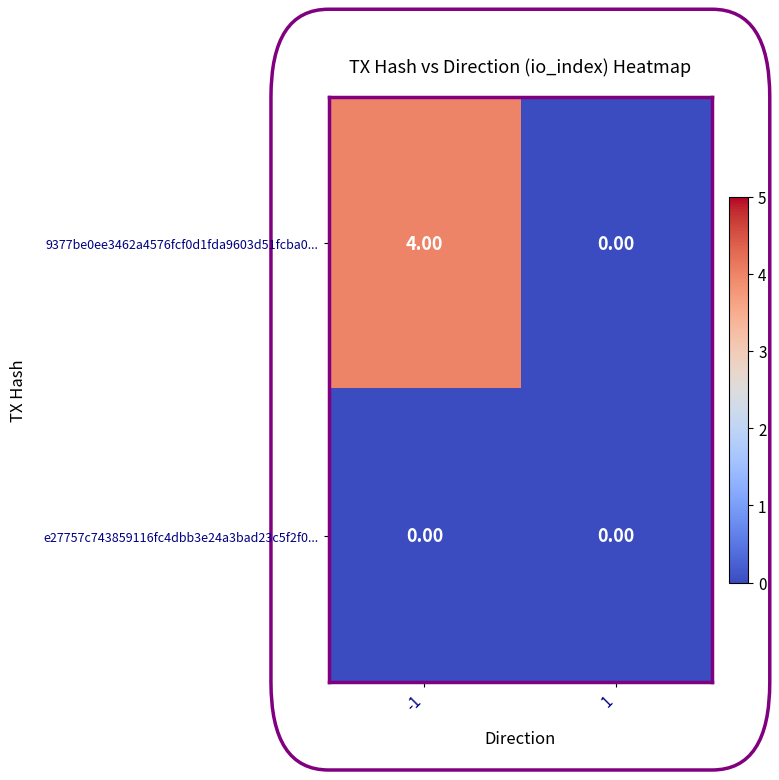

List the series in order of their peak value, highest first.

9377be0ee3462a4576fcf0d1fda9603d51fcba0..., e27757c743859116fc4dbb3e24a3bad23c5f2f0...